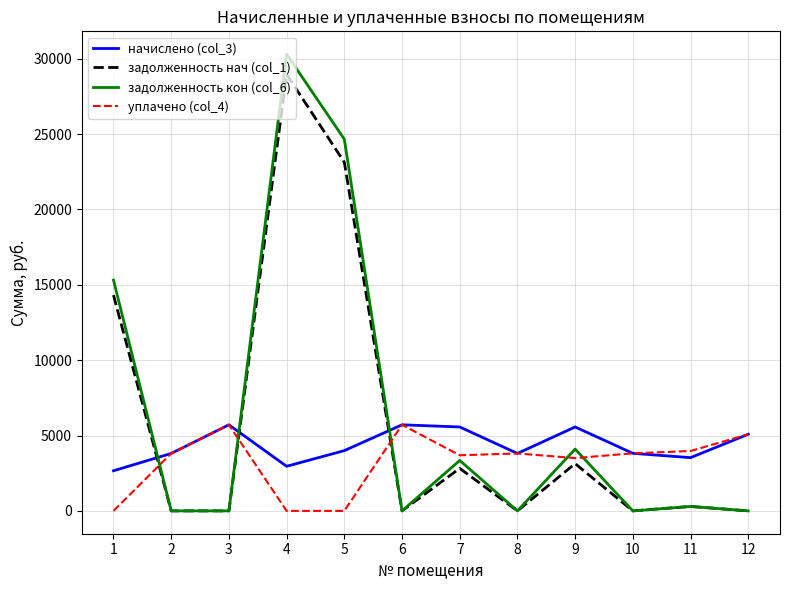

How many series are shown in this chart?

4